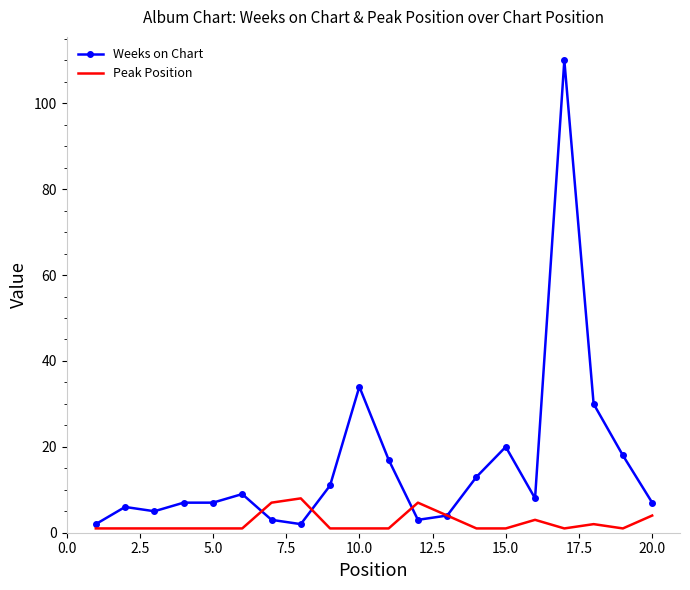

What is the lowest value of the Weeks on Chart series?

2